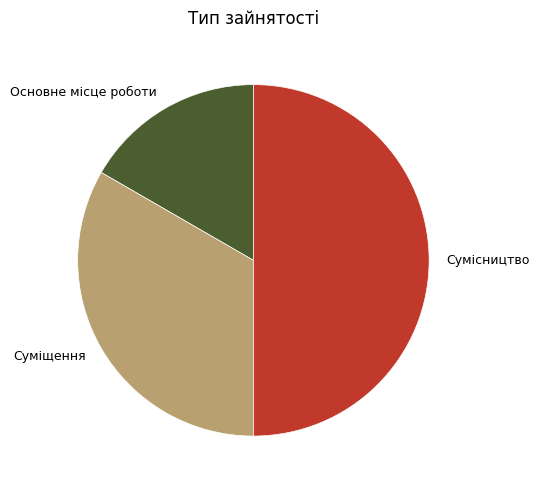

Does Основне місце роботи represent more than half of the total?

No